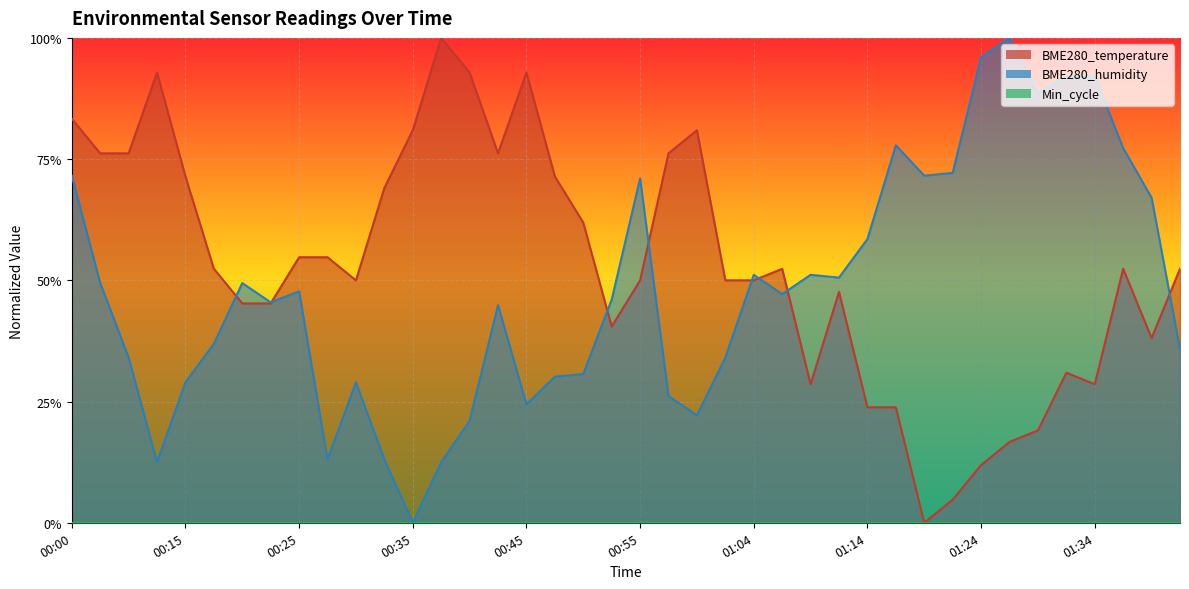

Between 00:10 and 00:50, which series saw the biggest shift?

BME280_temperature